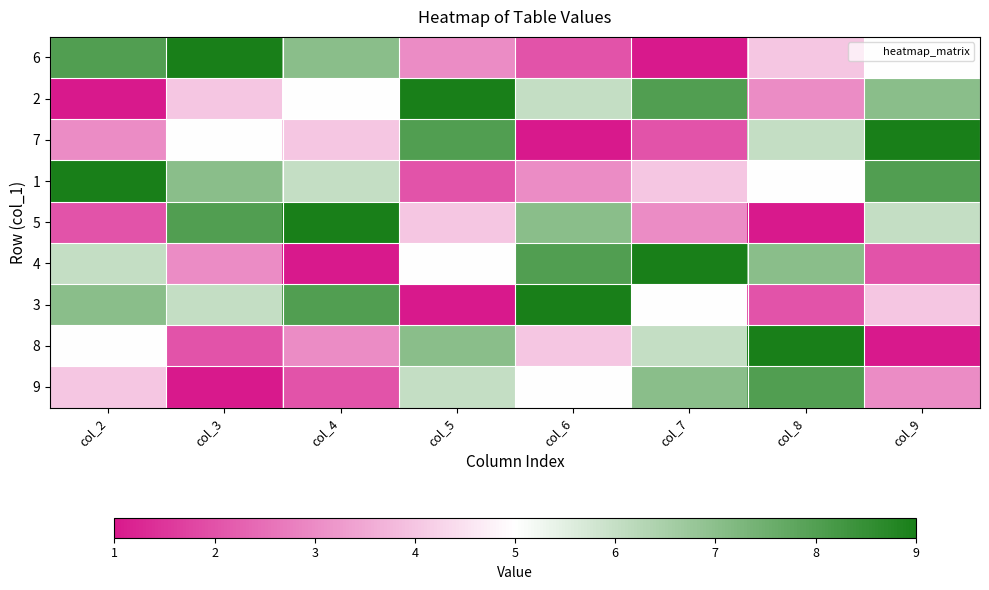

What is the difference between the highest and lowest values at col_9?

8